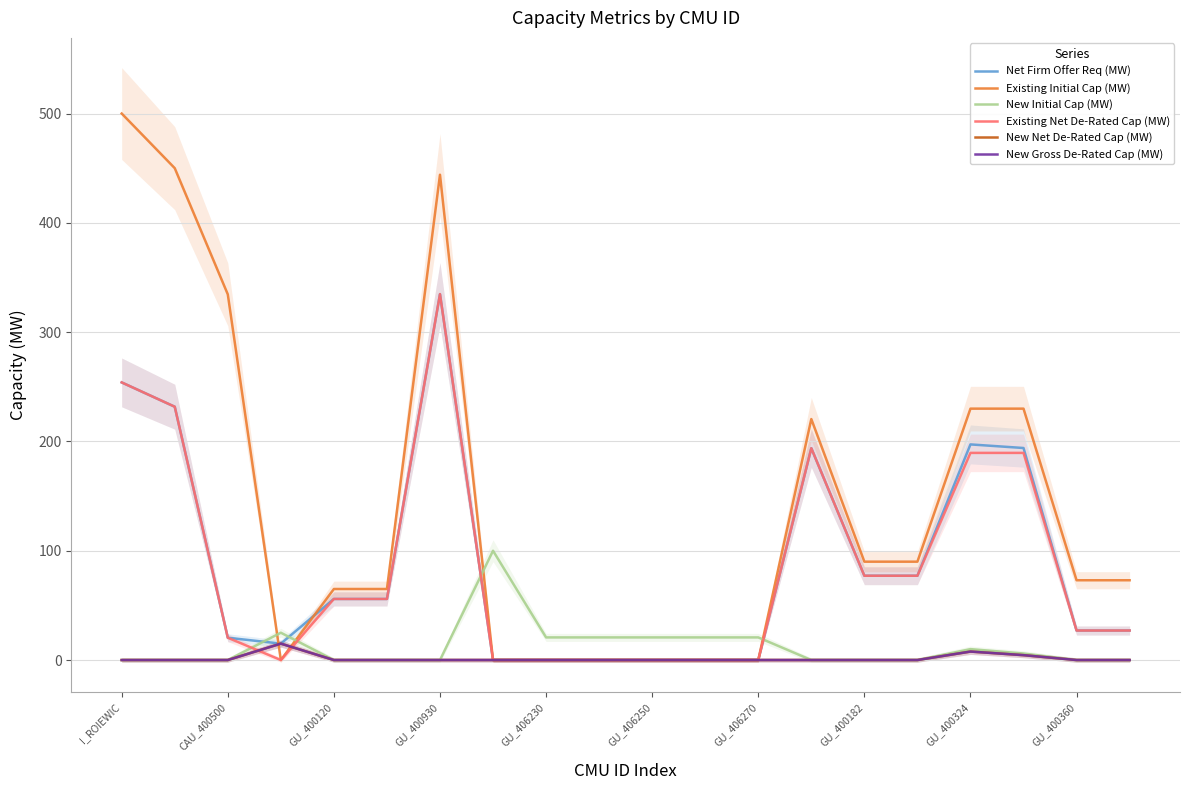

Reading left to right, list all the values displayed in this chart.

Net Firm Offer Req (MW): 254.0	231.8	20.4	15.0	55.9	55.9	334.8	0.0	0.0	0.0	0.0	0.0	0.0	193.8	77.1	77.1	197.3	194.0	27.0	27.0
Existing Initial Cap (MW): 500.0	450.0	334.6	0.0	65.0	65.0	444.0	0.0	0.0	0.0	0.0	0.0	0.0	220.5	90.0	90.0	230.0	230.0	73.0	73.0
New Initial Cap (MW): 0.0	0.0	0.0	25.0	0.0	0.0	0.0	100.0	20.7	20.7	20.7	20.7	20.7	0.0	0.0	0.0	10.0	6.0	0.0	0.0
Existing Net De-Rated Cap (MW): 254.0	231.8	20.4	0.0	55.9	55.9	334.8	0.0	0.0	0.0	0.0	0.0	0.0	193.8	77.1	77.1	189.5	189.5	27.0	27.0
New Net De-Rated Cap (MW): 0.0	0.0	0.0	15.0	0.0	0.0	0.0	0.0	0.0	0.0	0.0	0.0	0.0	0.0	0.0	0.0	7.8	4.5	0.0	0.0
New Gross De-Rated Cap (MW): 0.0	0.0	0.0	15.0	0.0	0.0	0.0	0.0	0.0	0.0	0.0	0.0	0.0	0.0	0.0	0.0	7.8	4.5	0.0	0.0